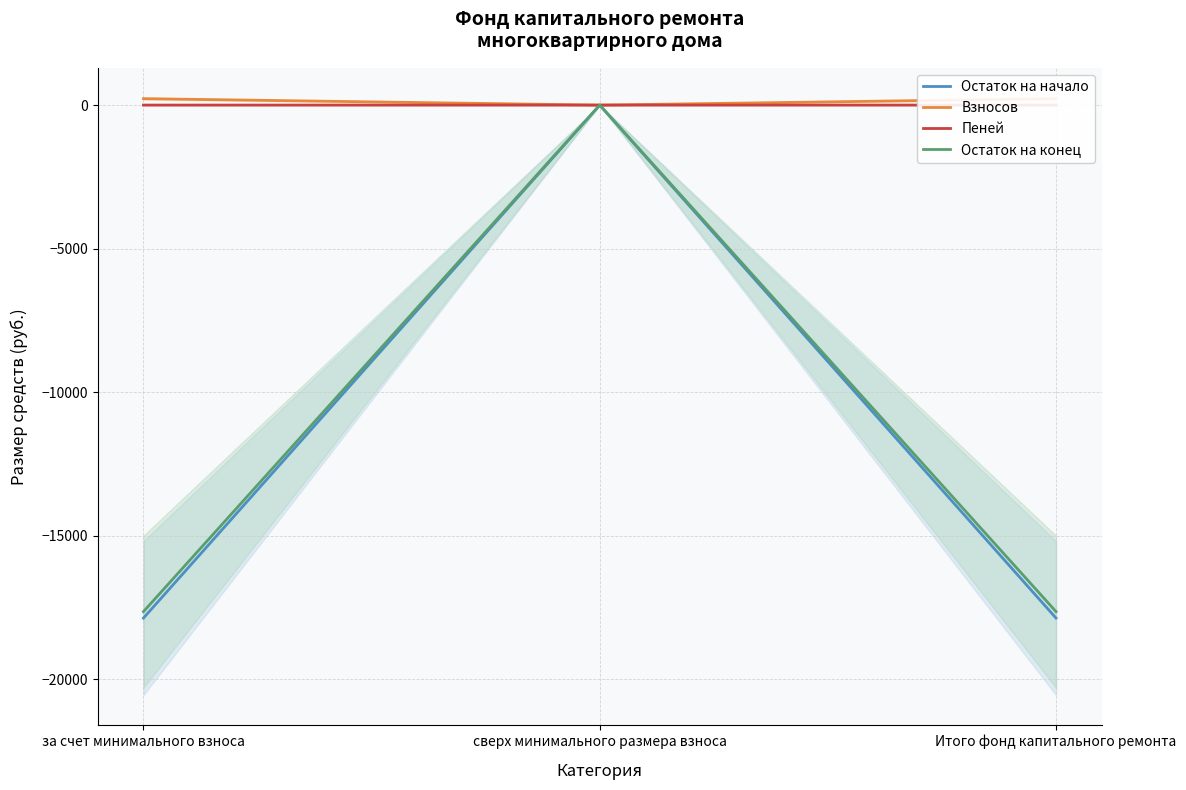

True or false: Остаток на конец has a value of -17650.6 at Итого фонд капитального ремонта.

True